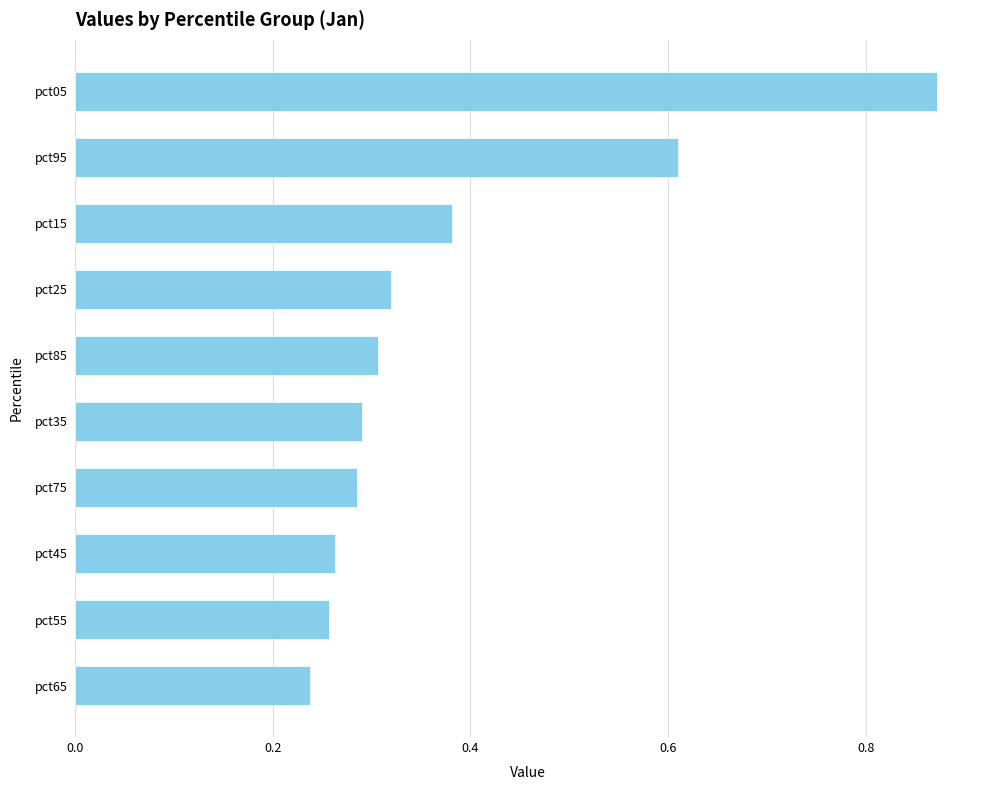

At which category does the chart reach its peak across all series?

pct05